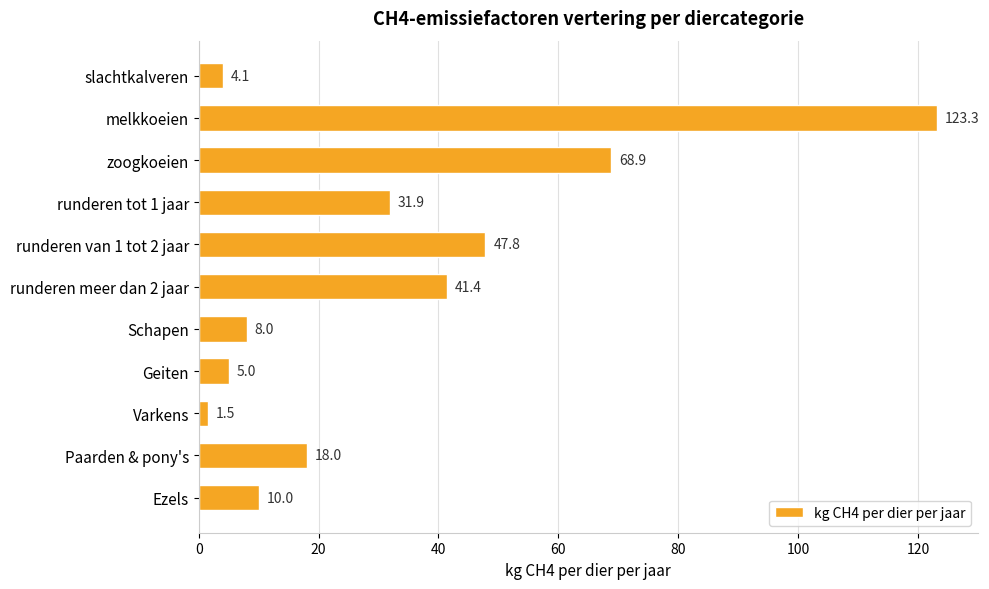

At which label is the value closest to 62?

zoogkoeien